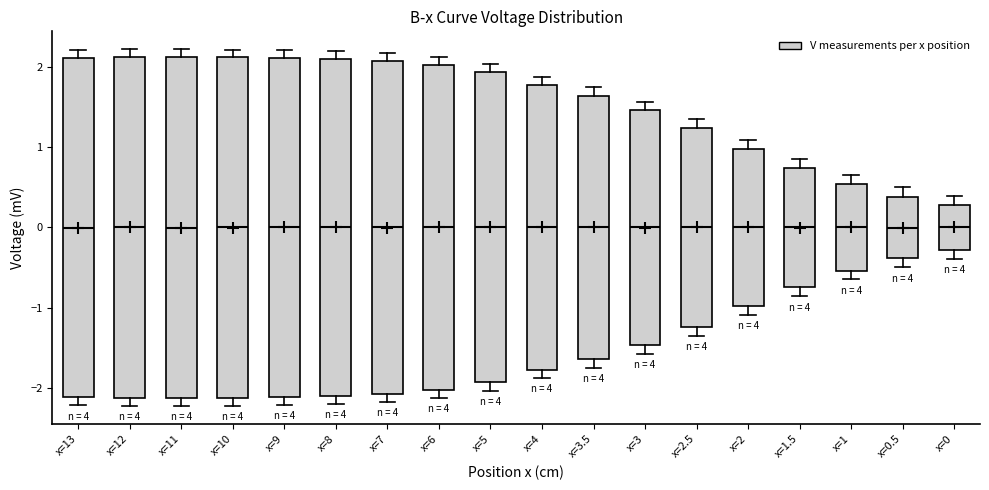

Where is the lower edge of the box for x=11 on the y-axis? The values are not printed on the chart, so give them approximately, as read against the axis.

-2.1